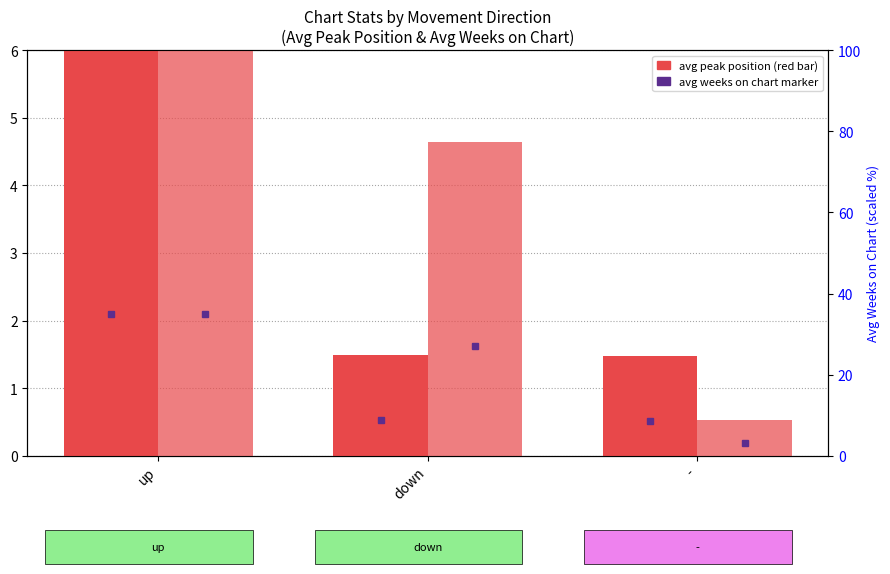

How many groups of bars are there?

3